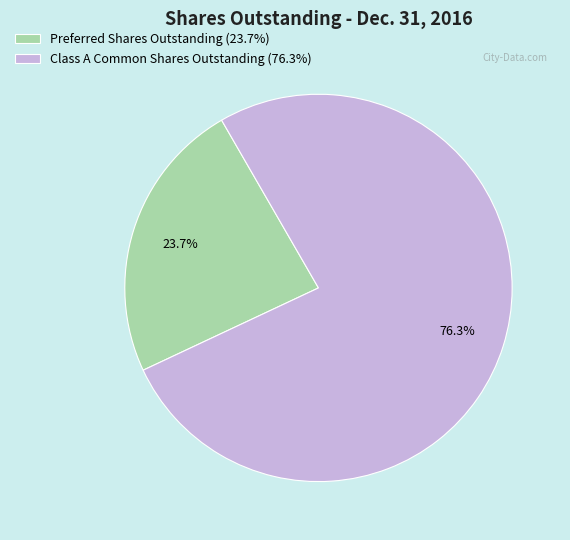

Rank the categories by value from highest to lowest.

Class A Common Shares Outstanding, Preferred Shares Outstanding